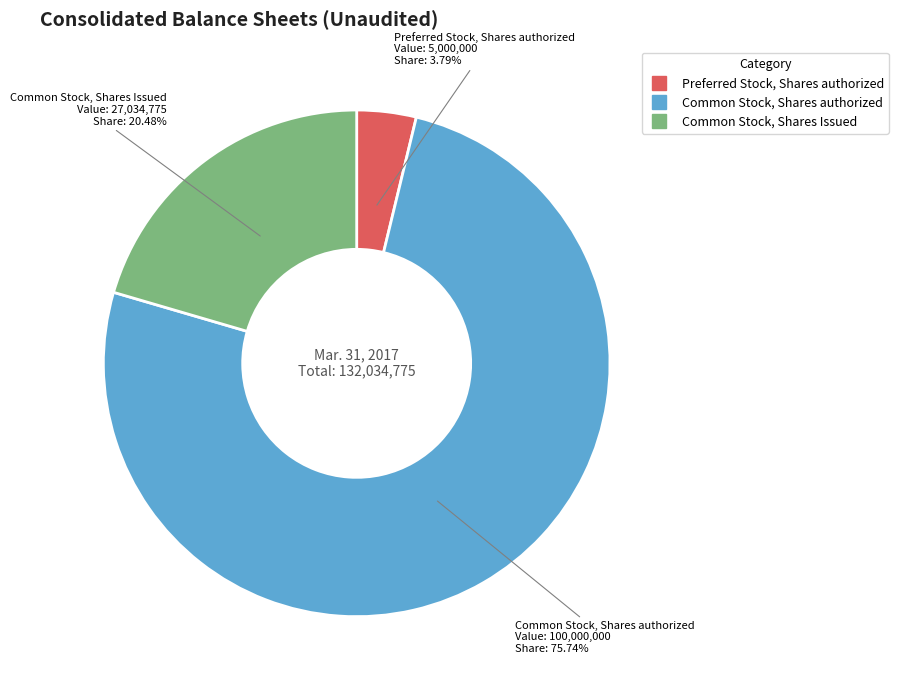

Does any single category account for the majority?

Yes